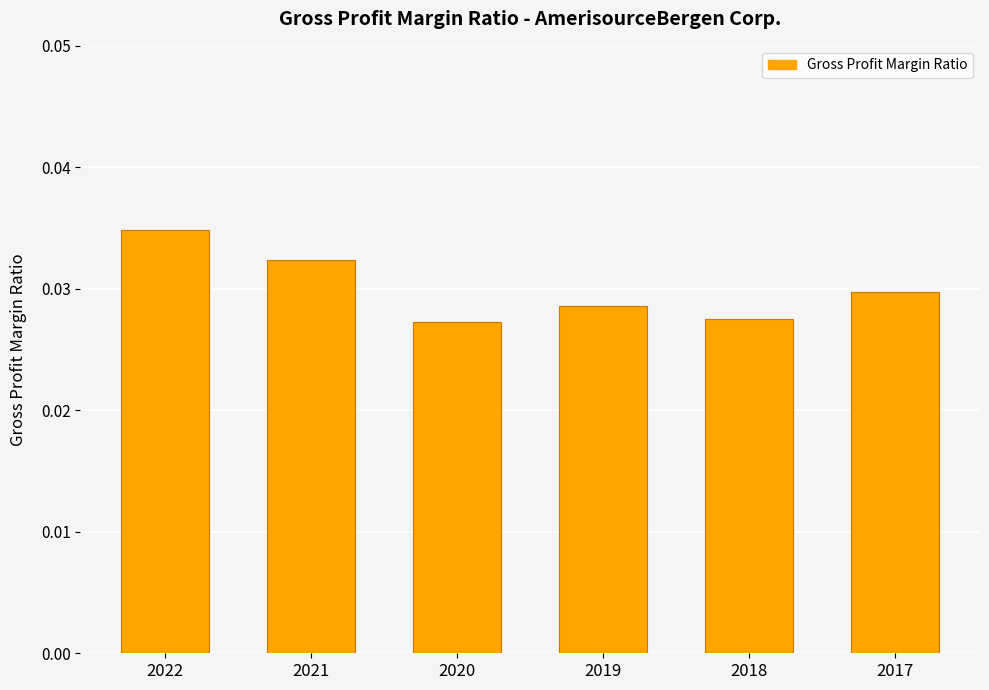

How many values are between 0 and 1?

6